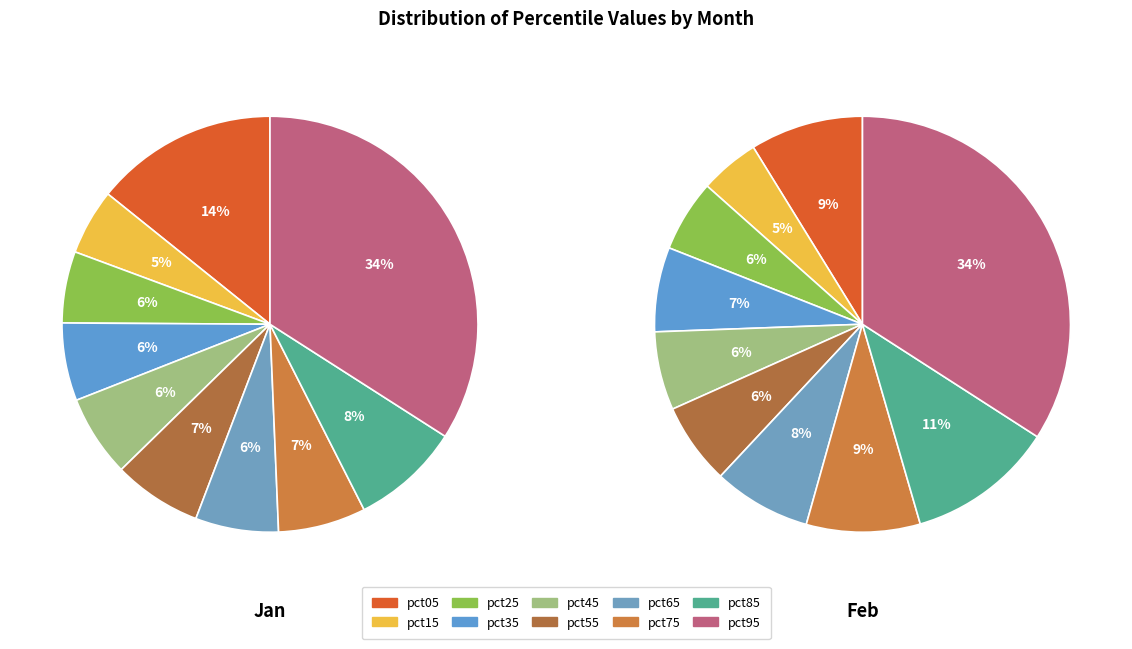

To the nearest percent, what percentage of the pie is pct25?

6%